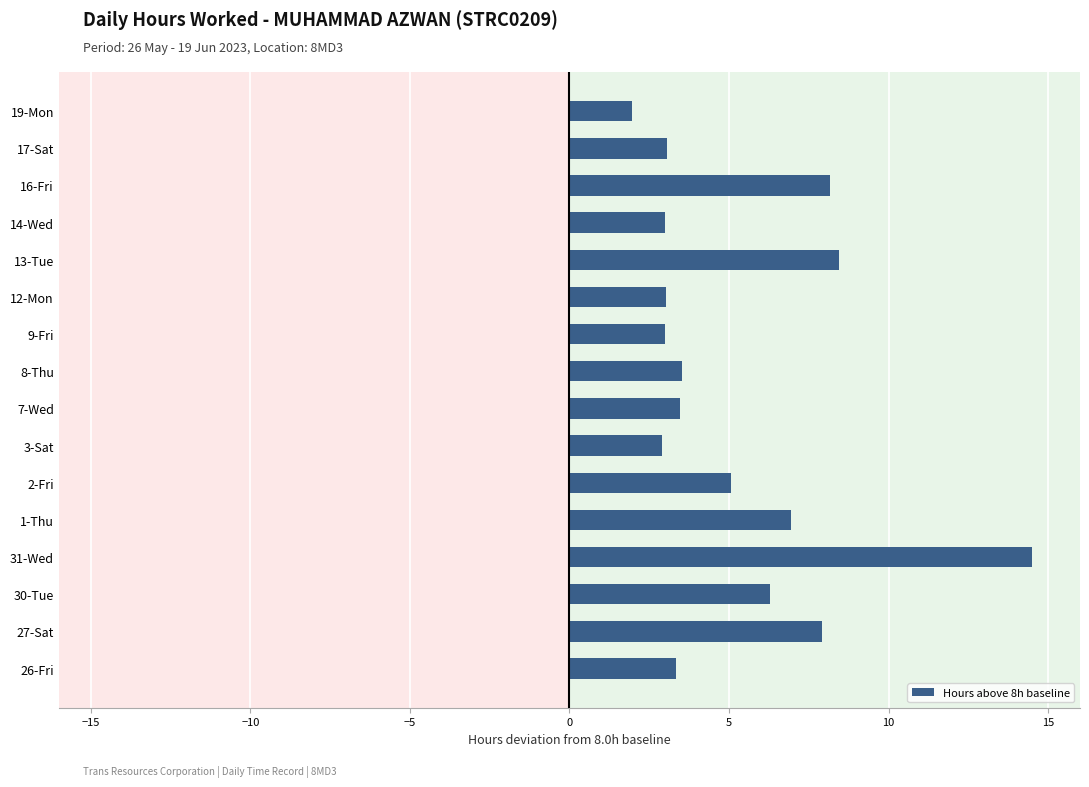

What value does the data have at 19-Mon?

2.0